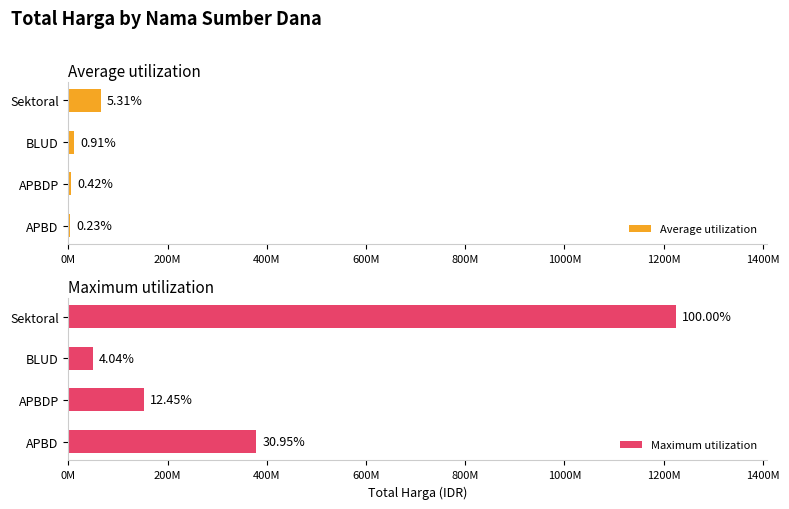

What is the difference between the maximum and minimum values in the Maximum utilization series?

1175204000